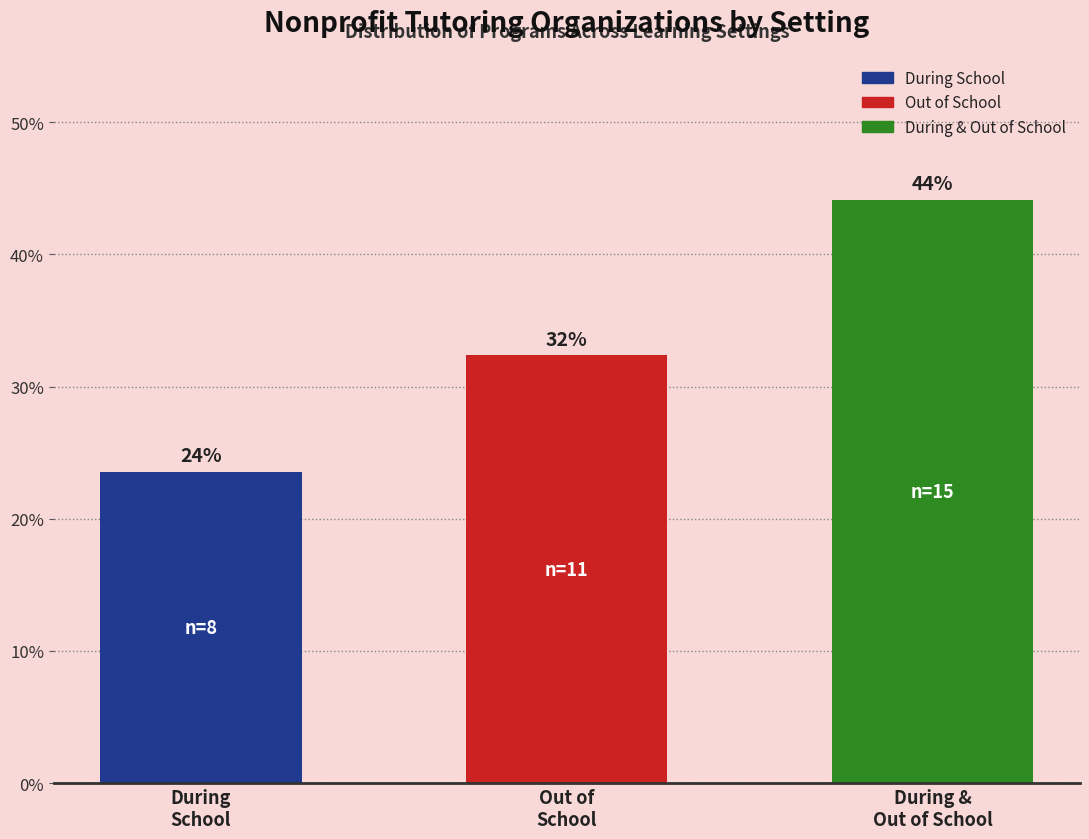

Where is the data nearest to the value 33?

Out of
School